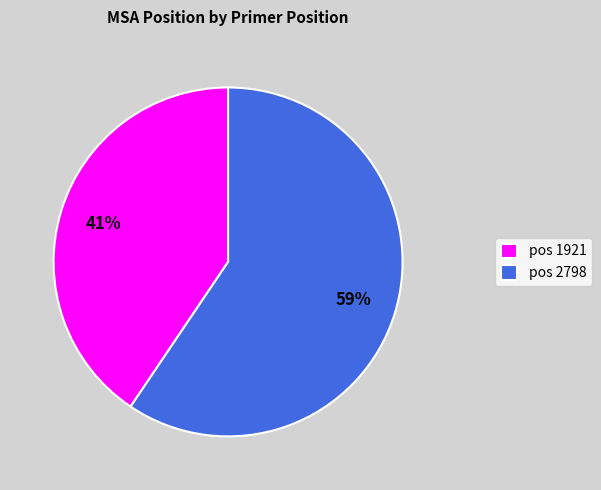

Which category has the biggest portion of the pie?

pos 2798